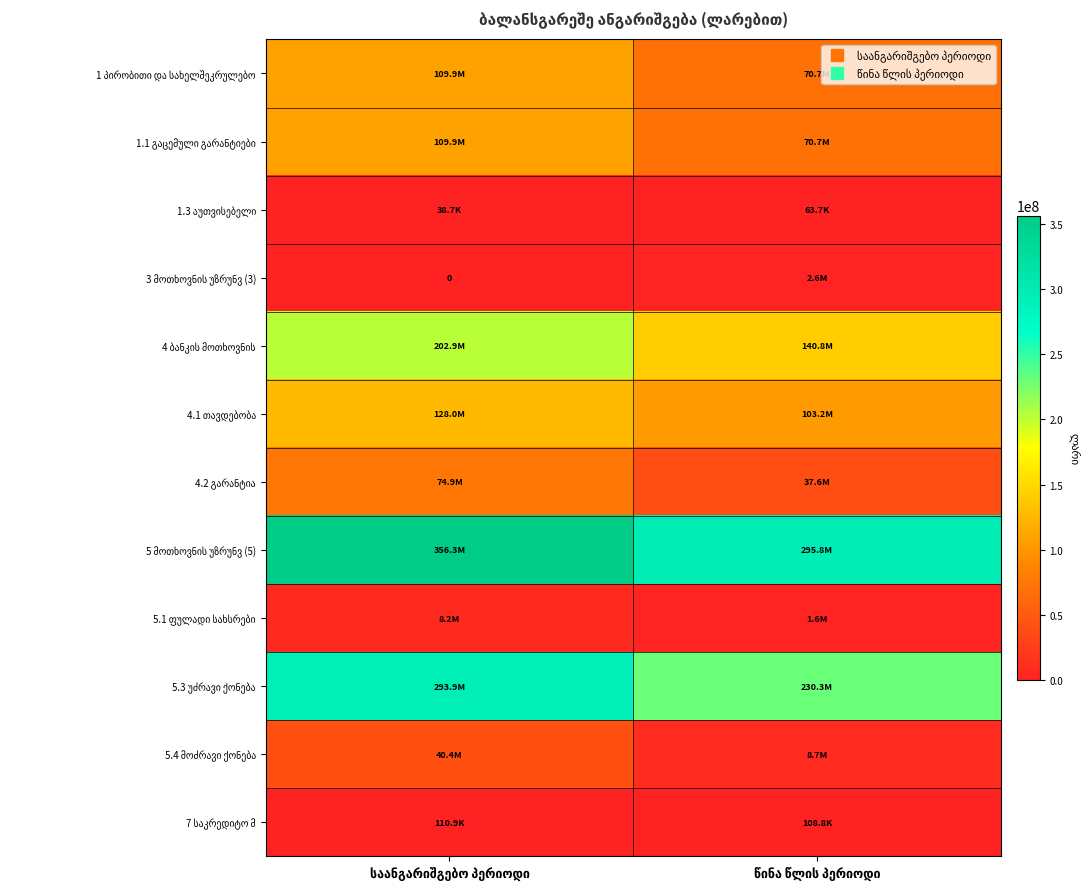

What is the maximum value for 4.2 გარანტია?

74895385.2